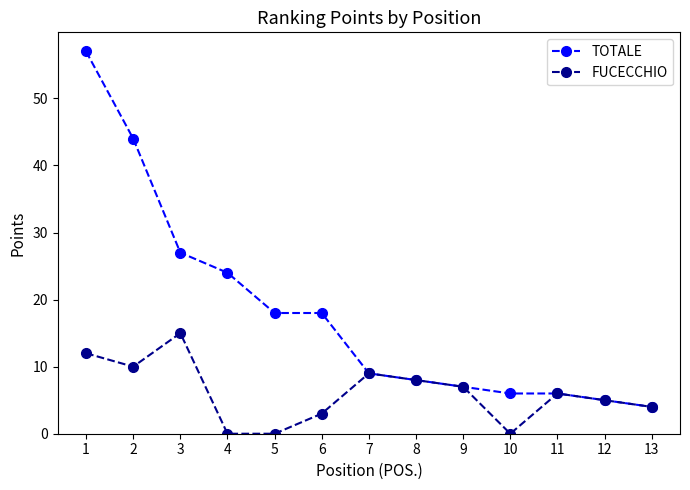

What are all the series names shown in the legend?

TOTALE, FUCECCHIO